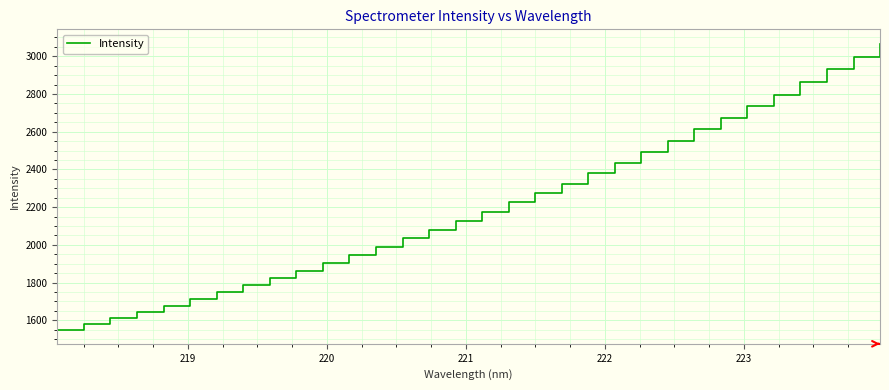

What is the difference between the second highest and minimum values?

1445.2